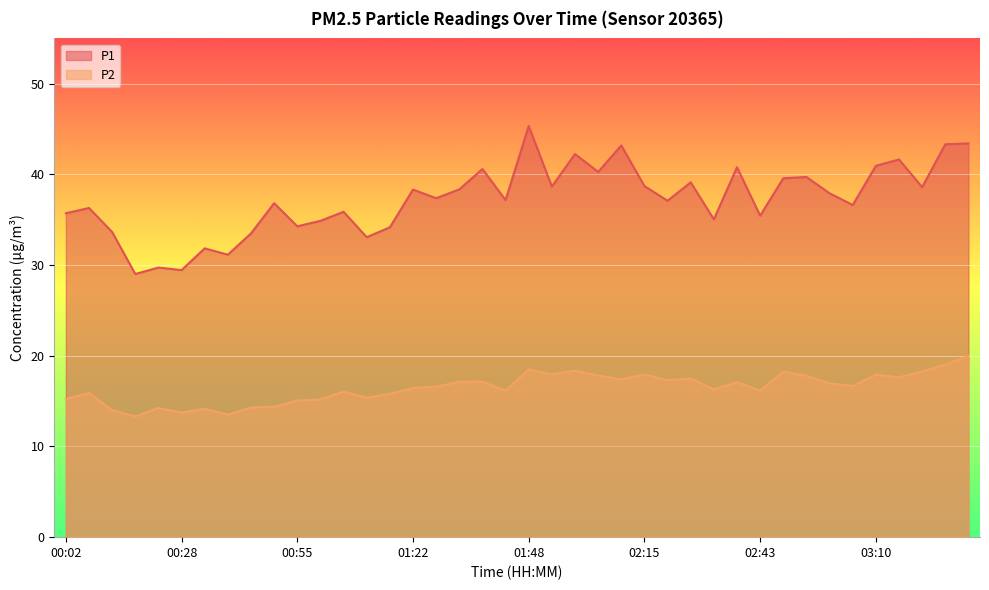

How many lines are shown in the chart?

2